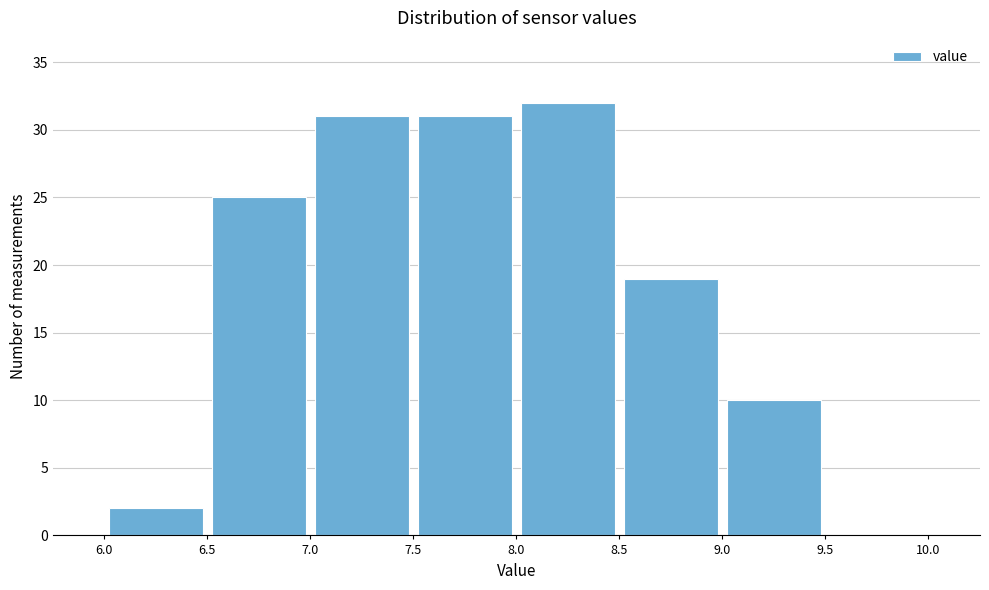

How tall is the bar that spans 7.5 to 8.0 on the x-axis? The values are not printed on the chart, so give them approximately, as read against the axis.

31